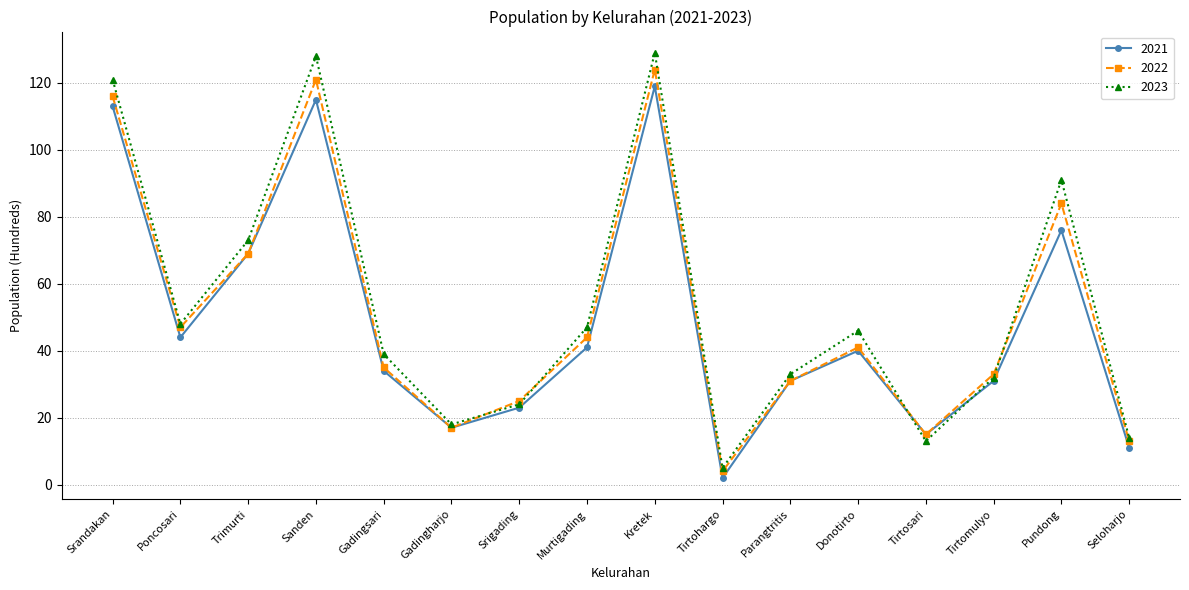

Does the chart have visible grid lines?

Yes